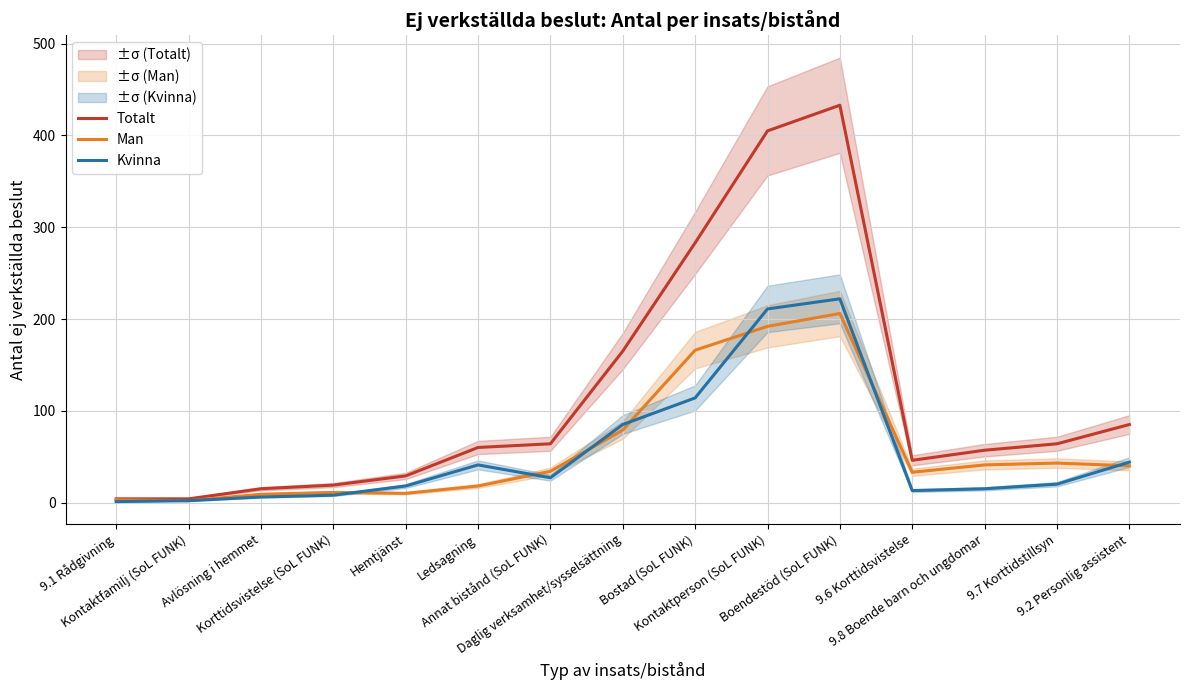

Which series has the widest spread of values?

Totalt